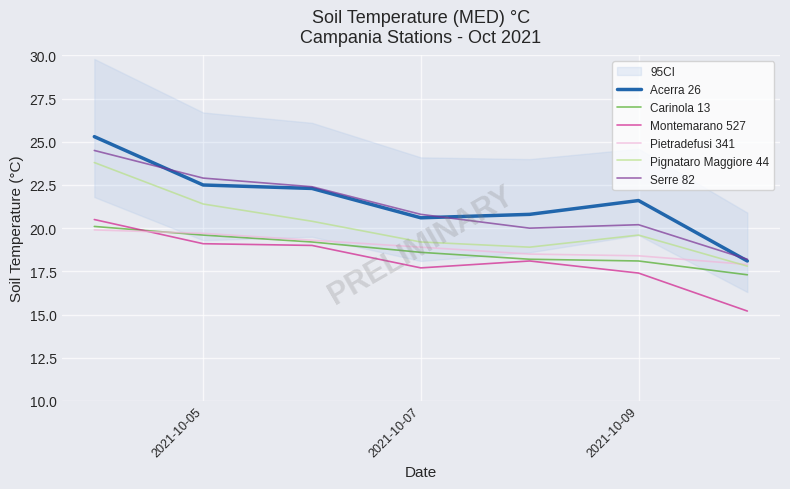

True or false: Carinola 13 and Serre 82 intersect in this chart.

False